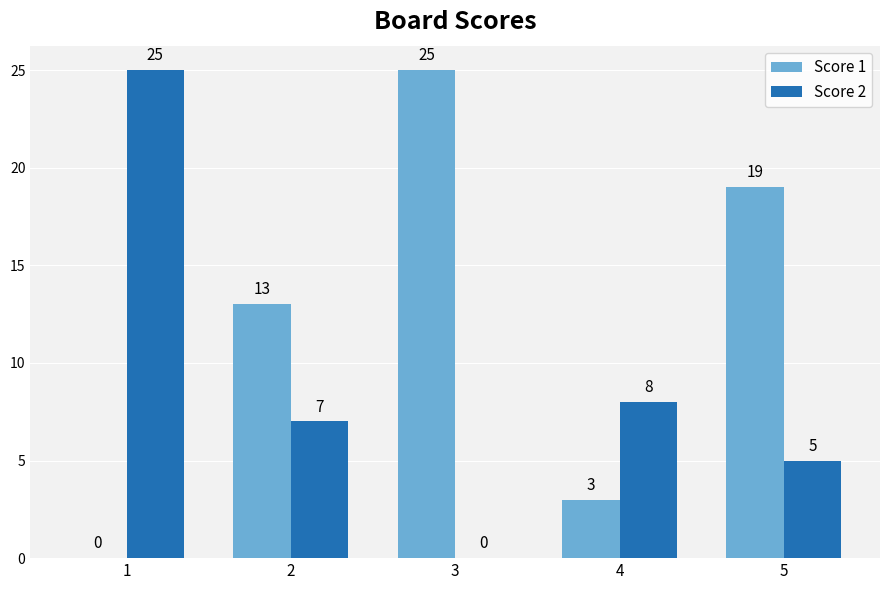

Is it true that Score 2 equals 5 at 5?

True